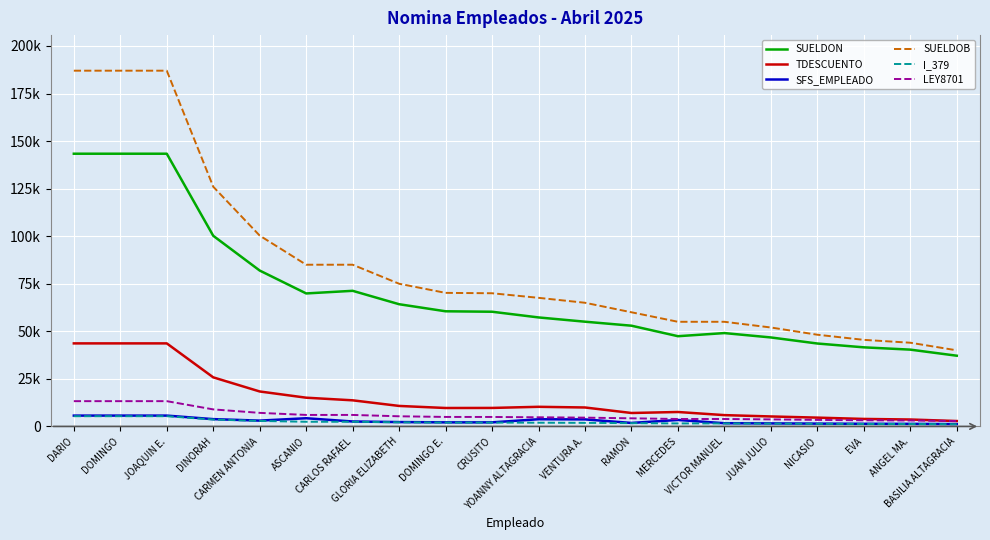

Is this an area chart (filled region under the line)?

No